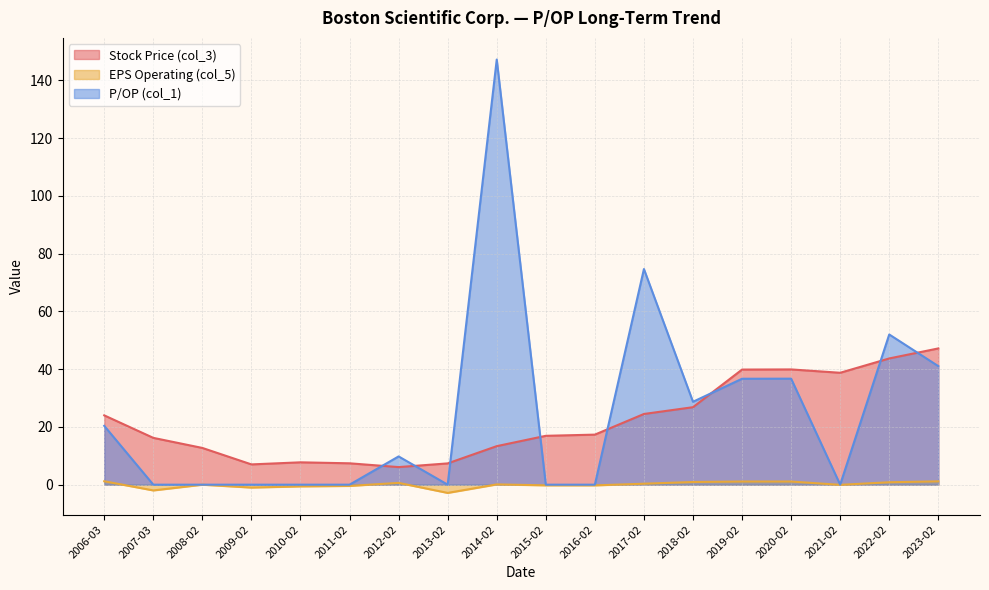

What is the total value across all series at 2023-02?

89.4